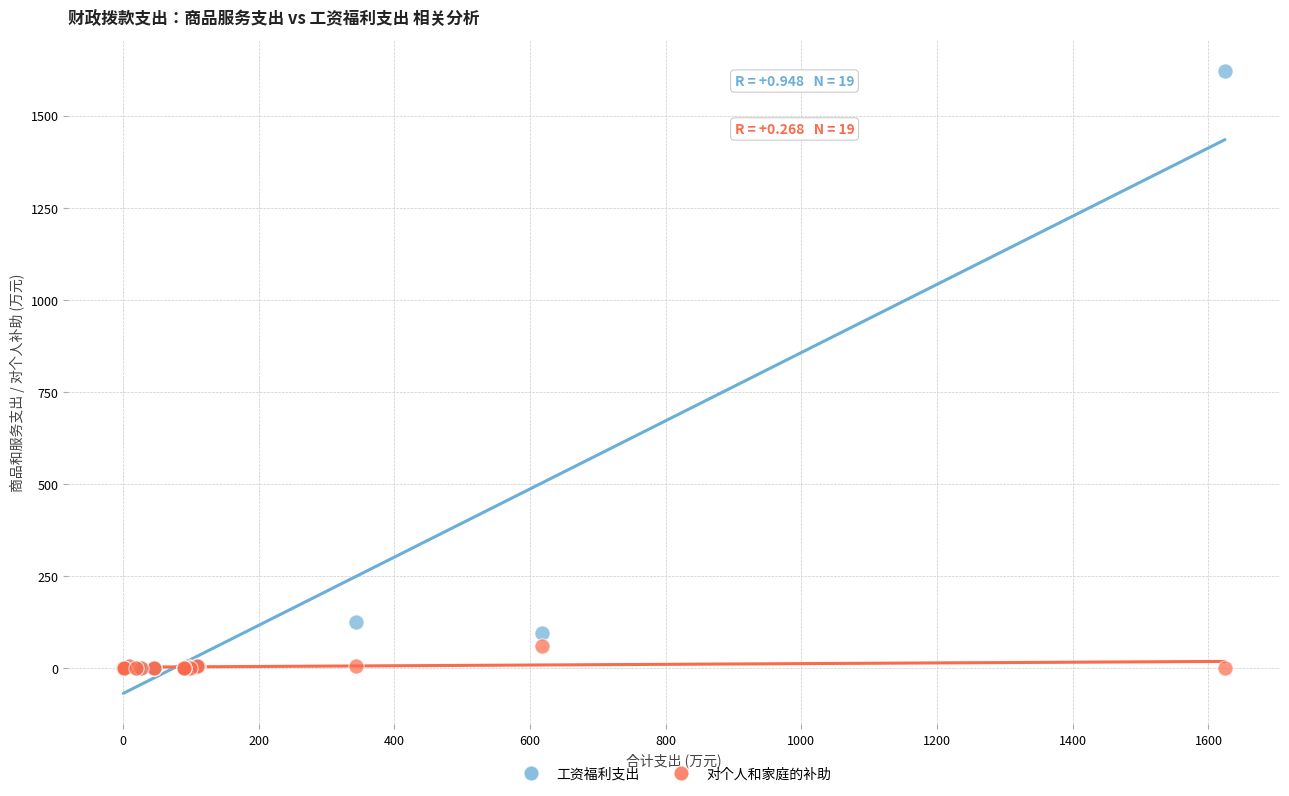

Which series contains the highest Y value?

工资福利支出